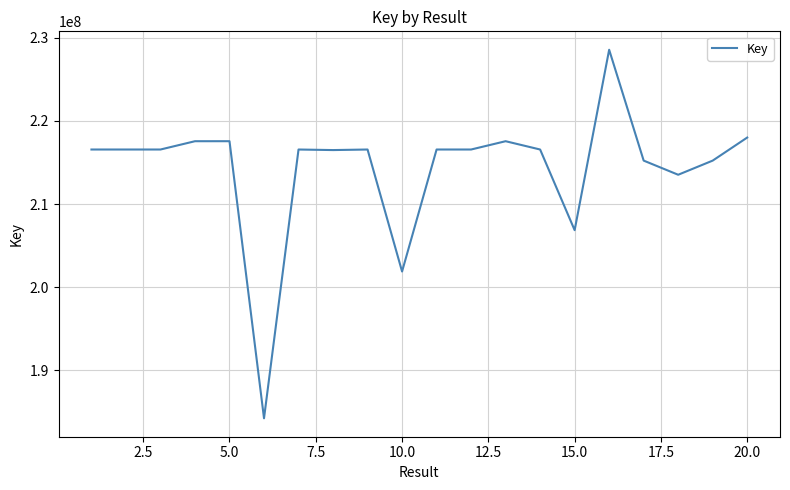

What is the difference between the maximum and minimum values?

44354082